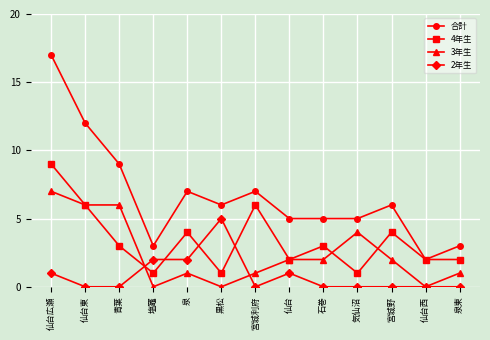

At which category is the sum across all series the highest?

仙台広瀬